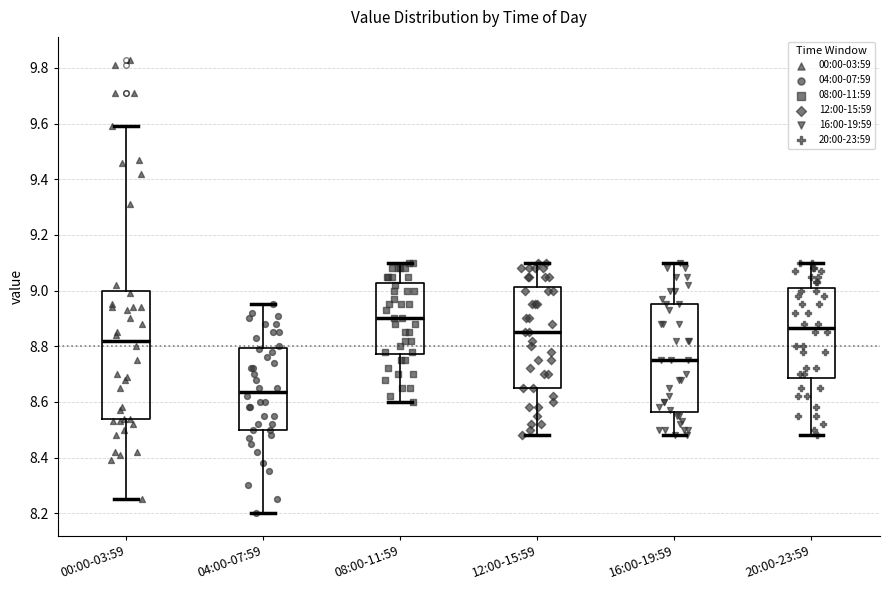

Which box's median line is the highest?

08:00-11:59